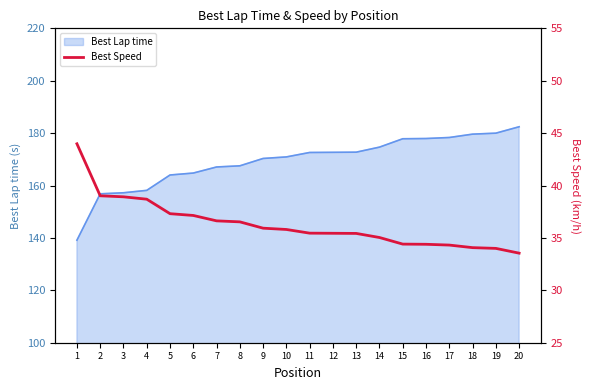

Where is the data nearest to the value 38?

5